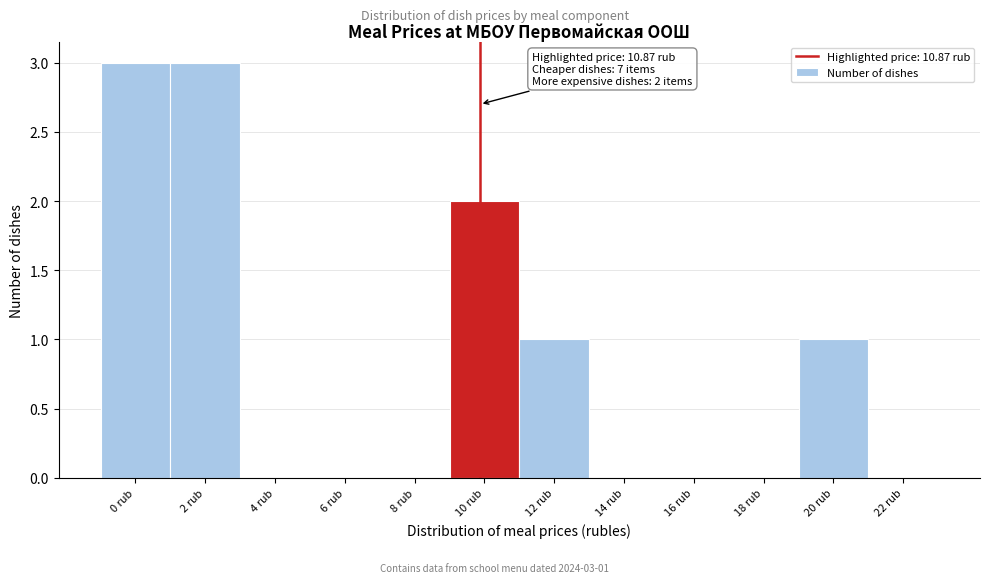

Reading left to right, list all the values displayed in this chart.

0 rub=3	2 rub=3	4 rub=0	6 rub=0	8 rub=0	10 rub=2	12 rub=1	14 rub=0	16 rub=0	18 rub=0	20 rub=1	22 rub=0